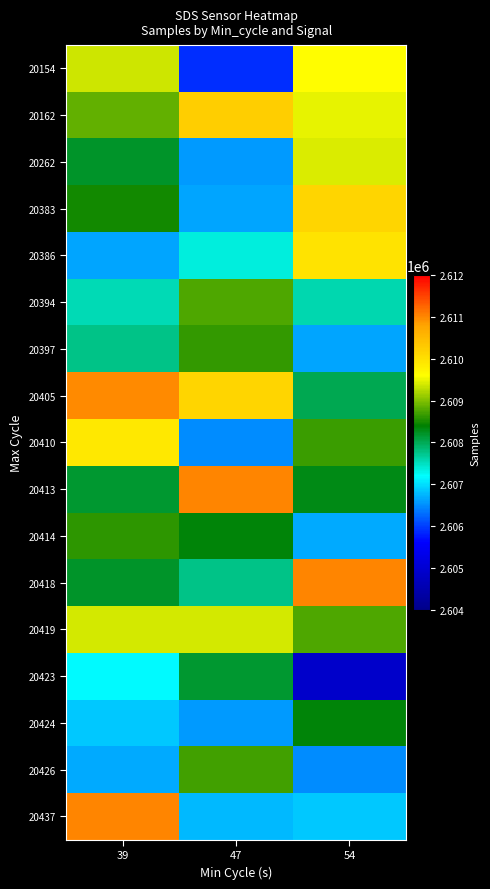

What is the spread (max minus min) of values at 54?

6120